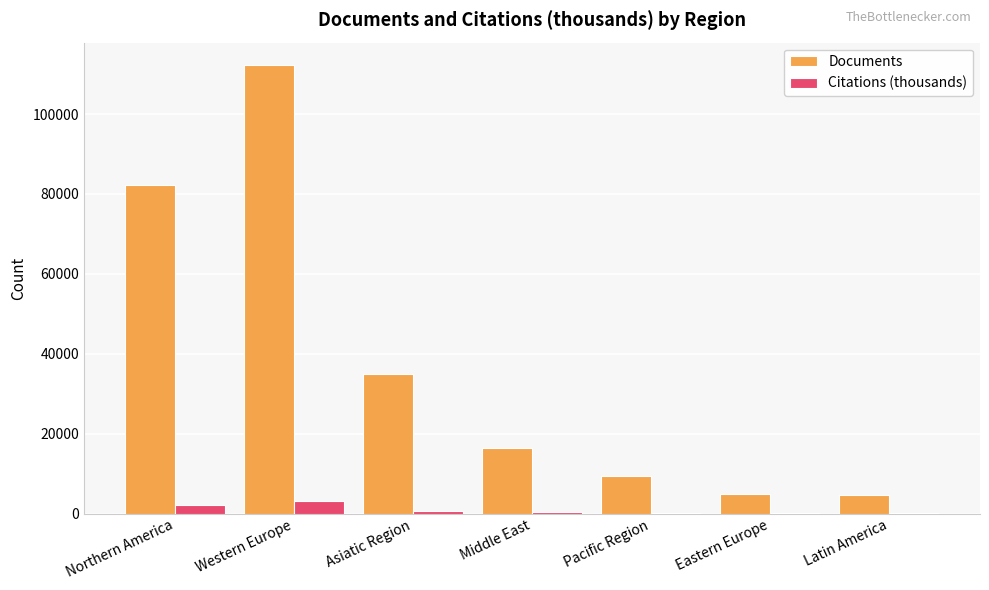

How many distinct data groups are displayed?

2